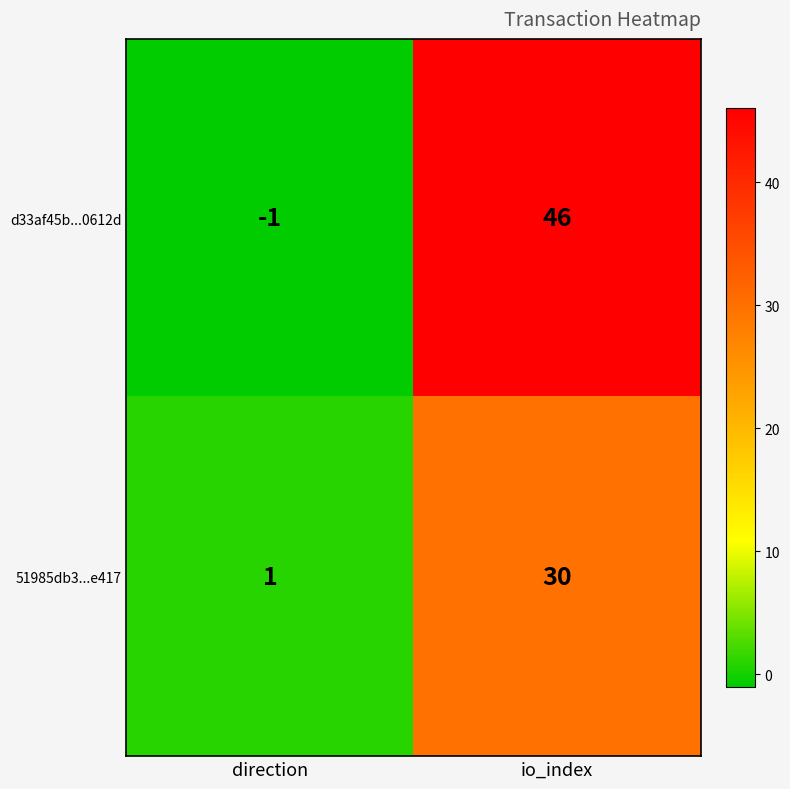

List the series in order of their peak value, highest first.

d33af45b...0612d, 51985db3...e417